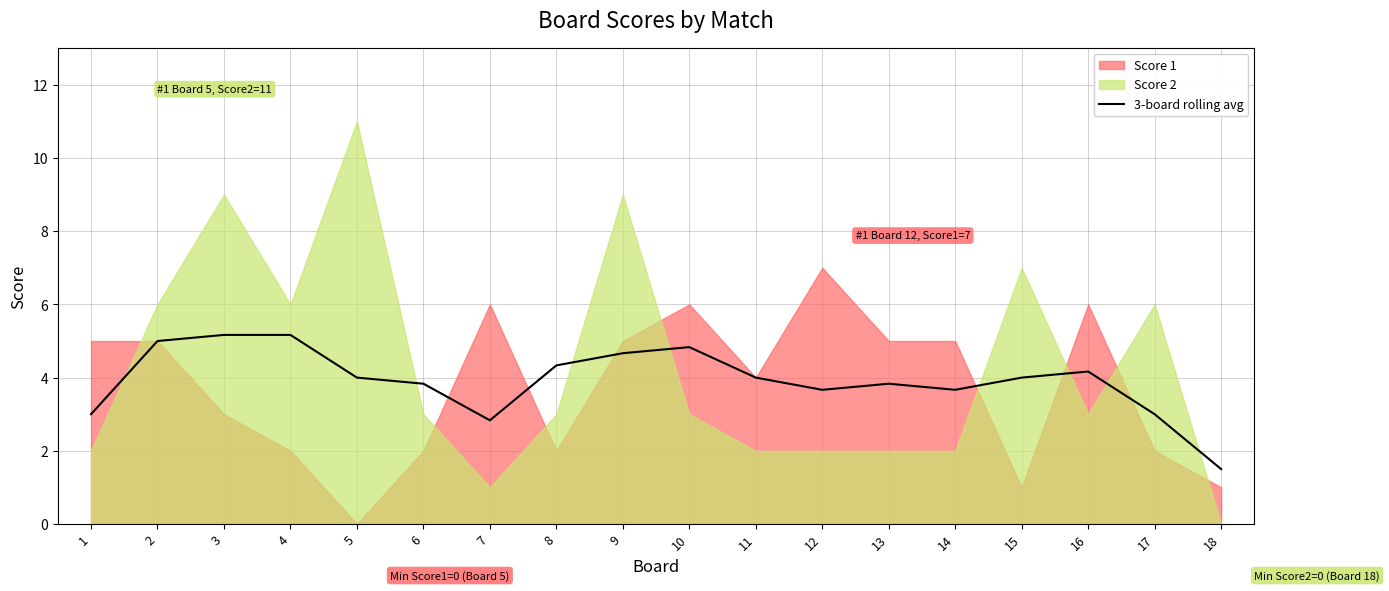

What is the value of the 14th point from the left?

3.7